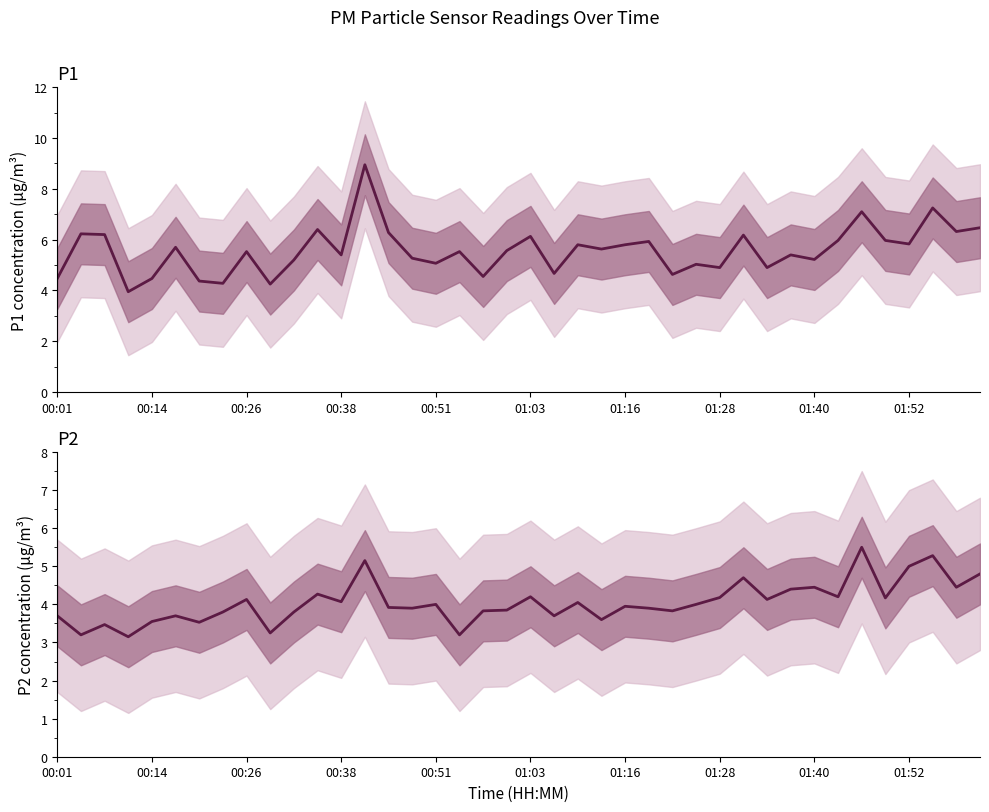

Does the chart display data point markers on the line(s)?

No